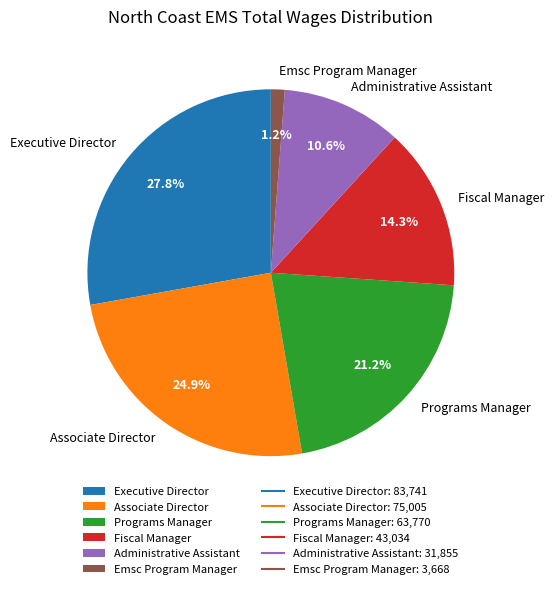

Combined, what portion of the pie is Associate Director and Executive Director?

52.7%